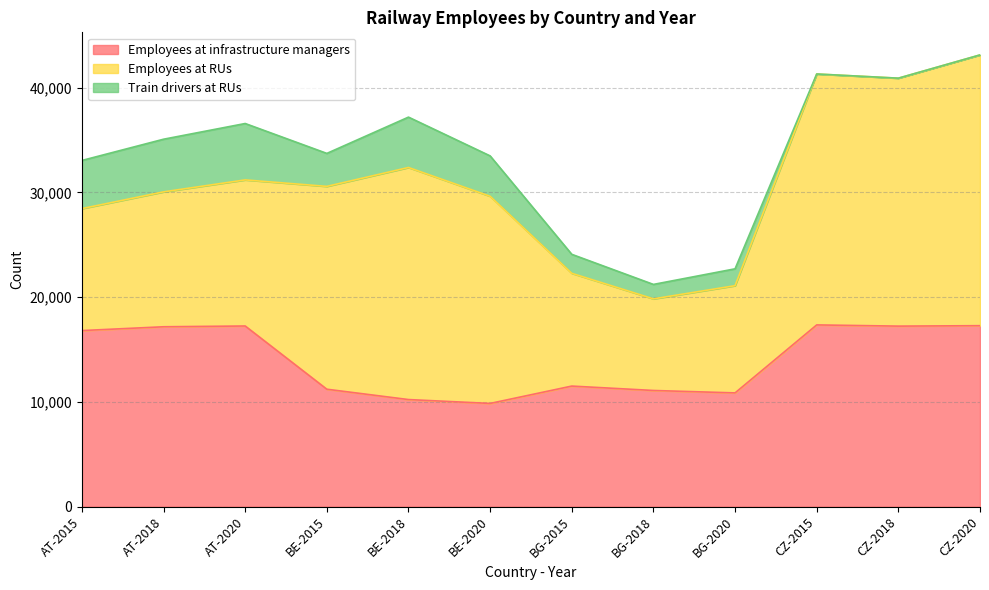

Where is the first local maximum for Employees at infrastructure managers?

AT-2020